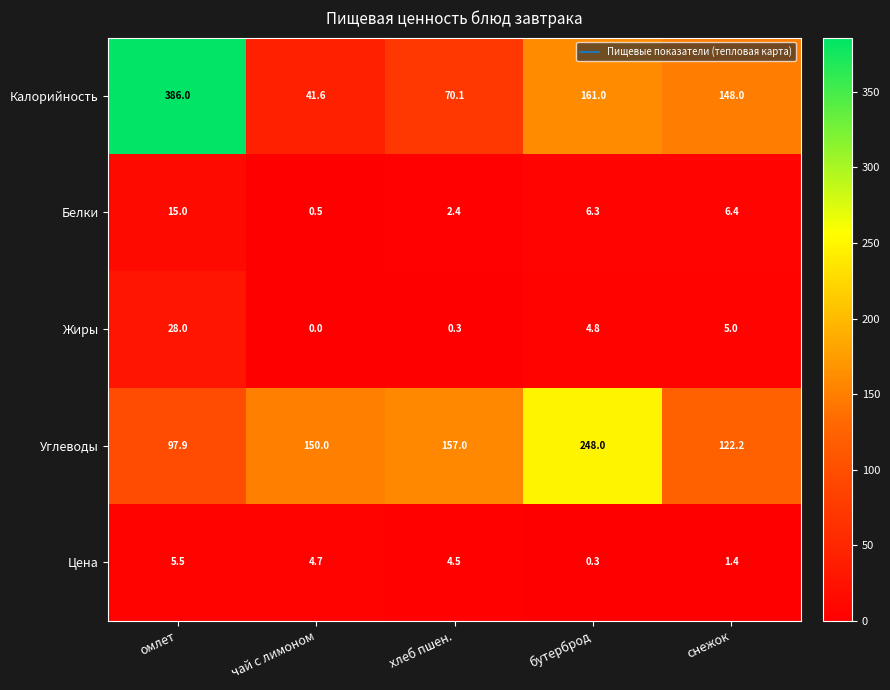

List the series in order of their peak value, highest first.

Калорийность, Углеводы, Жиры, Белки, Цена